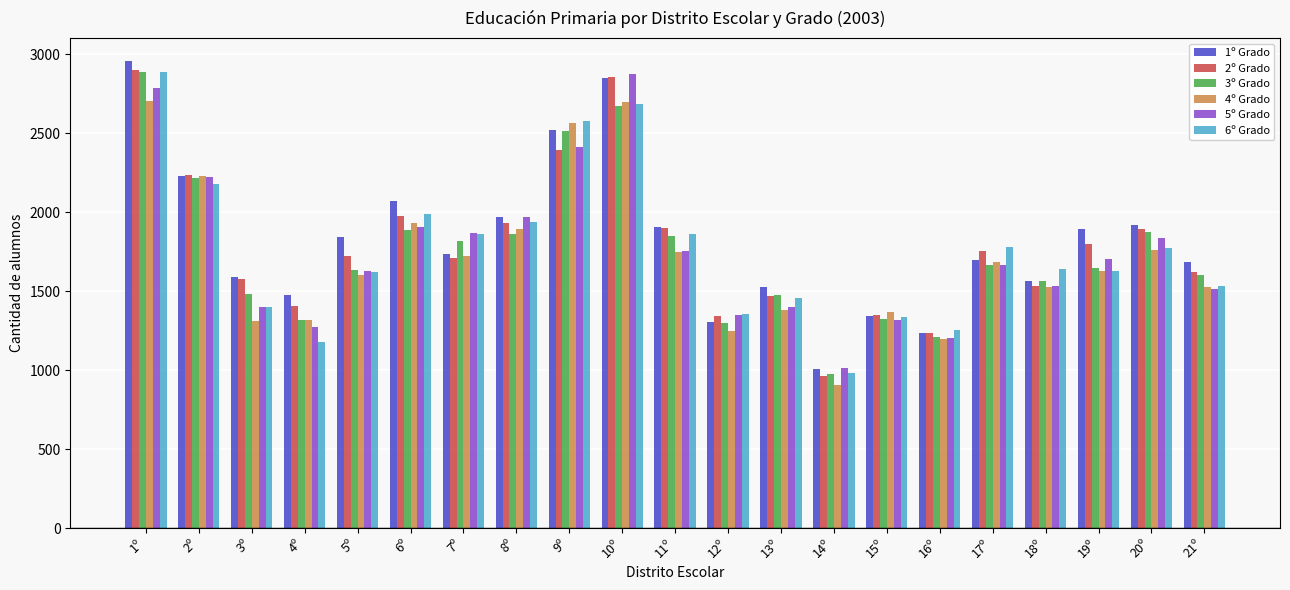

Read the 6º Grado value at 15º, to the nearest 10.

1340